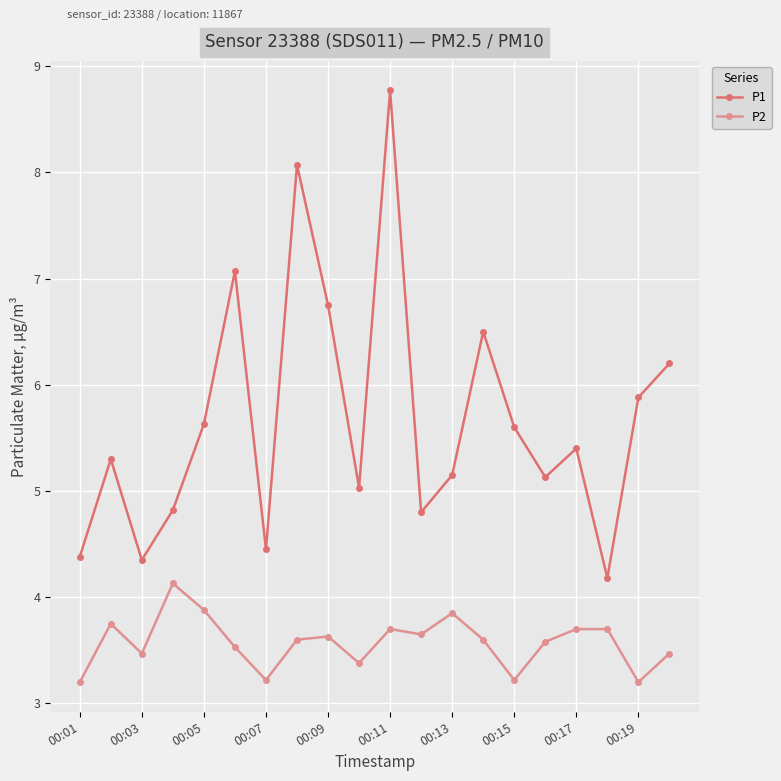

Which series has the largest total across all categories?

P1